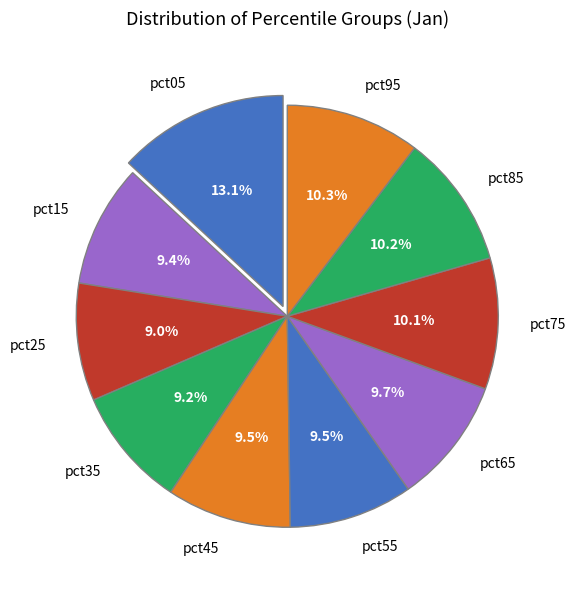

What is the total percentage of pct45 and pct15?

18.9%